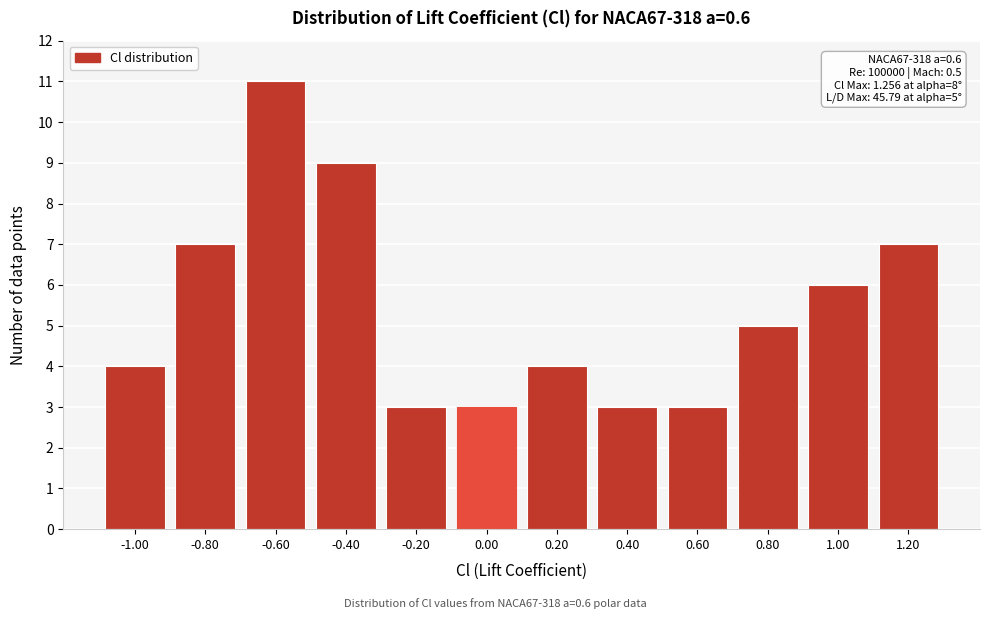

Reading left to right, what are all the values shown in this chart?

-1.00=4	-0.80=7	-0.60=11	-0.40=9	-0.20=3	0.00=3	0.20=4	0.40=3	0.60=3	0.80=5	1.00=6	1.20=7